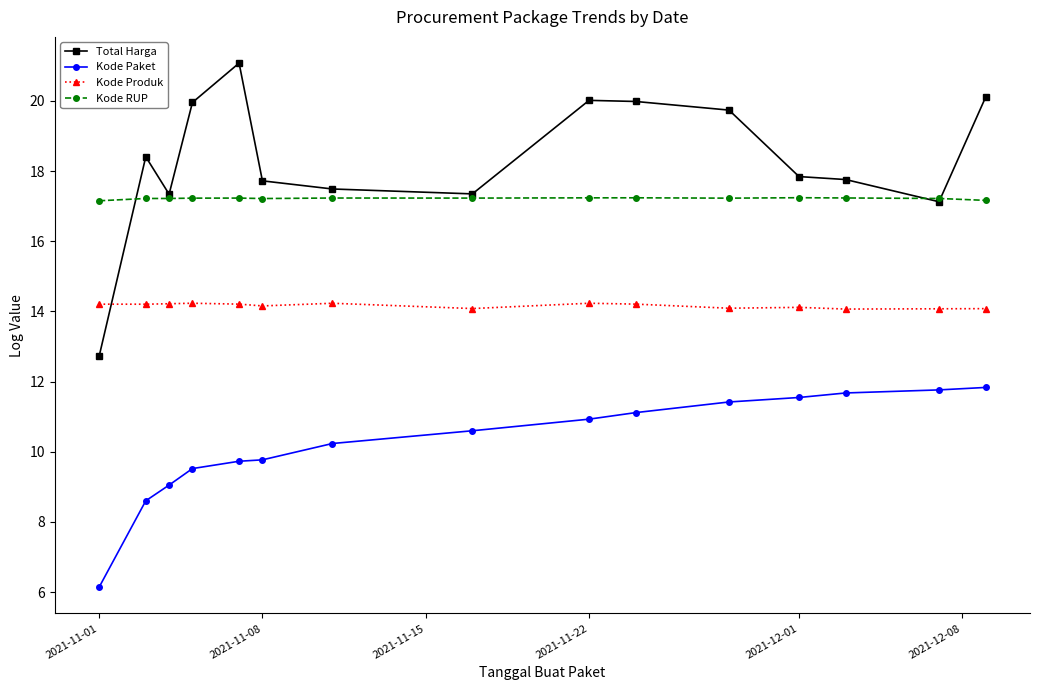

How many intersections are there between Total Harga and Kode Produk?

1